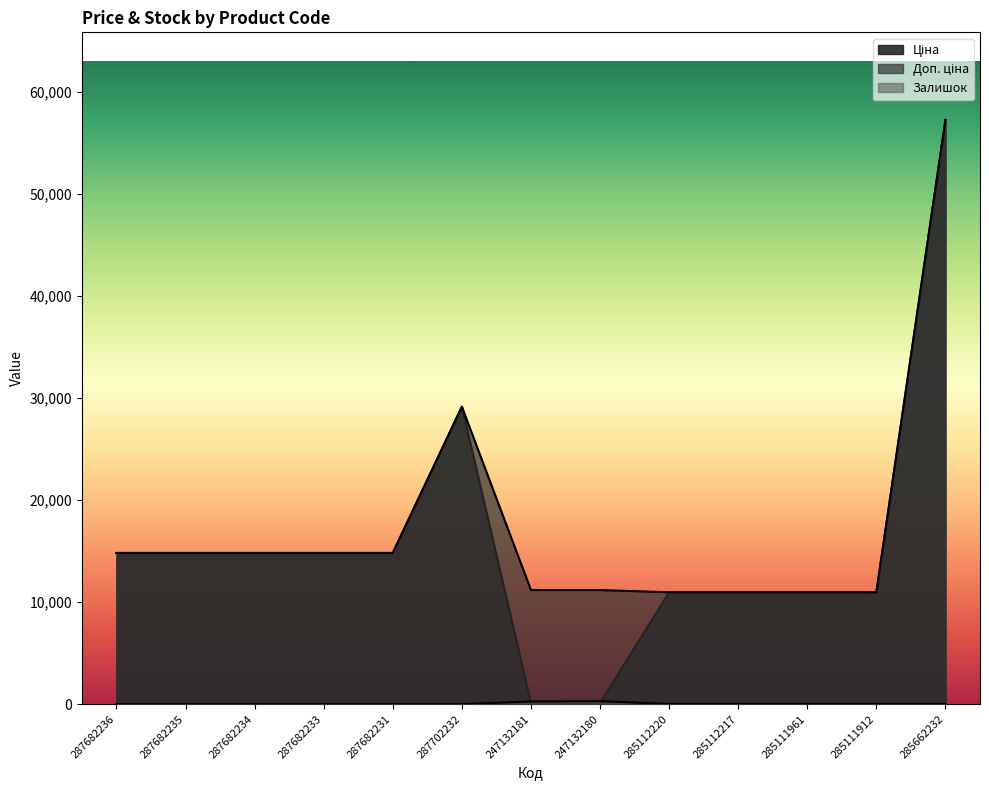

True or false: Залишок has more than 1 interior local peaks.

False